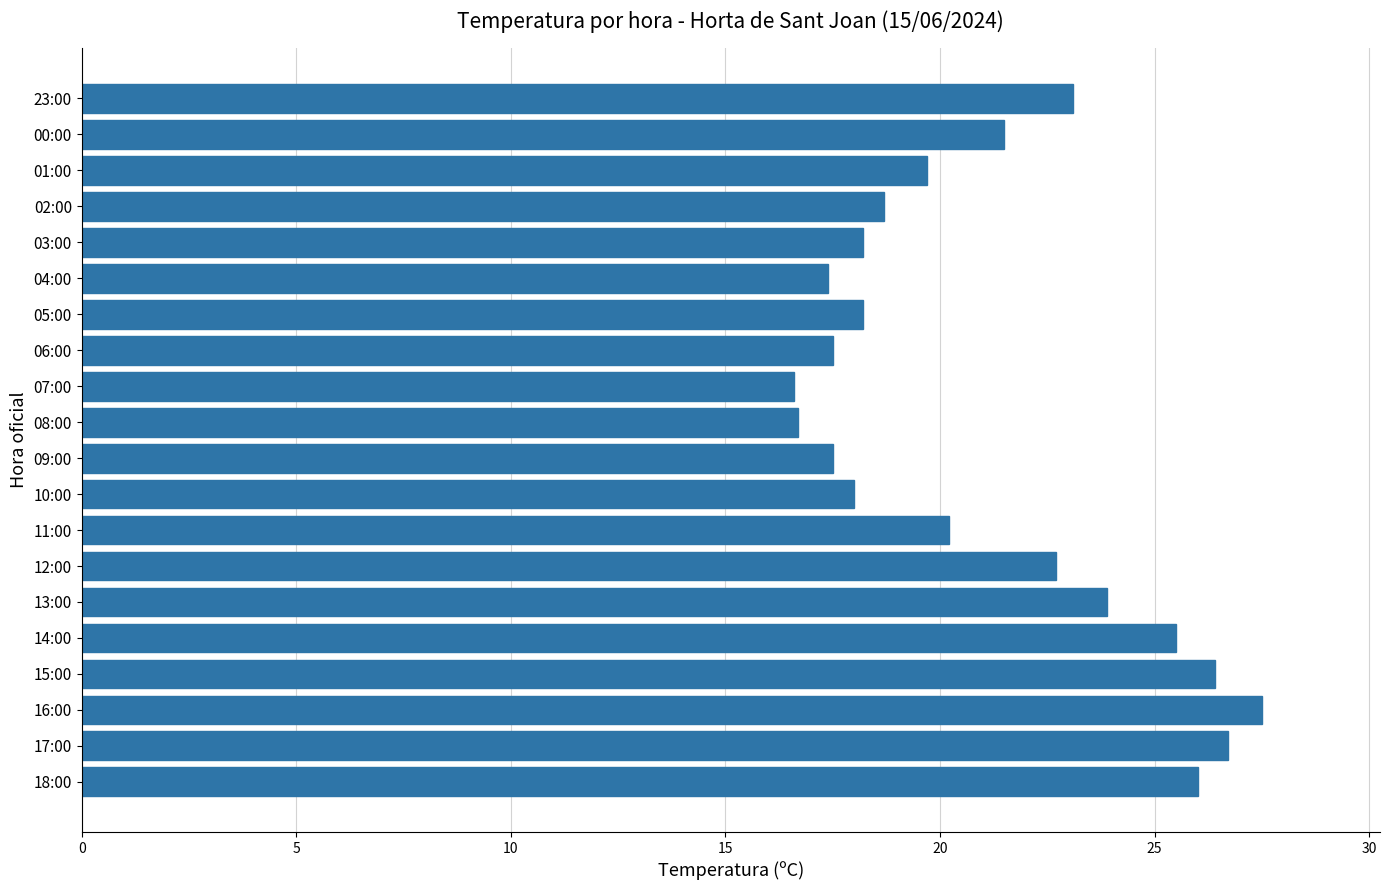

What is the sum of the values at 07:00 and 08:00?

33.3